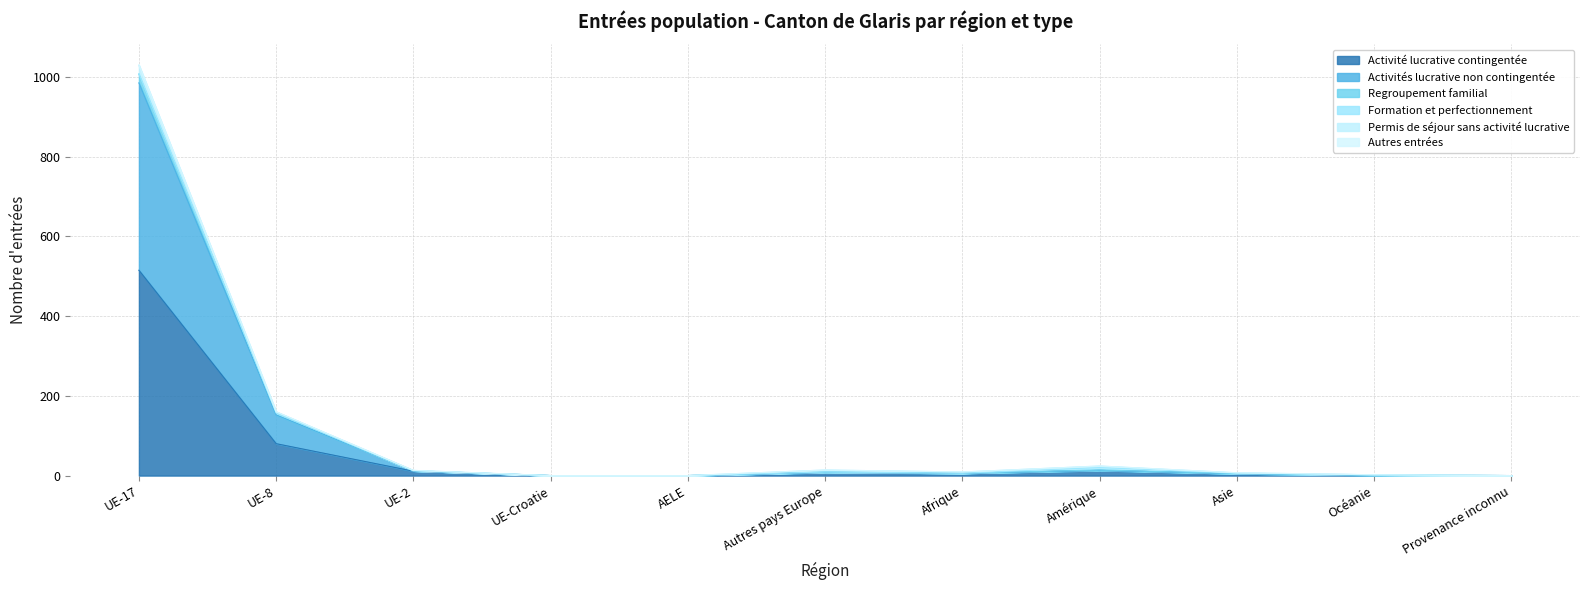

The Activité lucrative contingentée series shows 515 at UE-17. True or false?

True